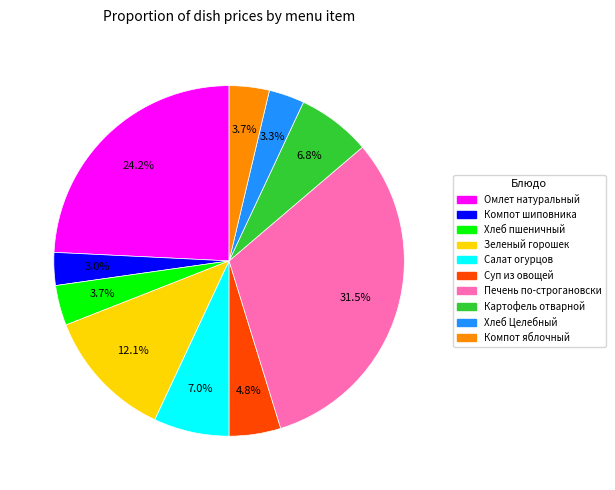

Count the number of slices in the pie.

10